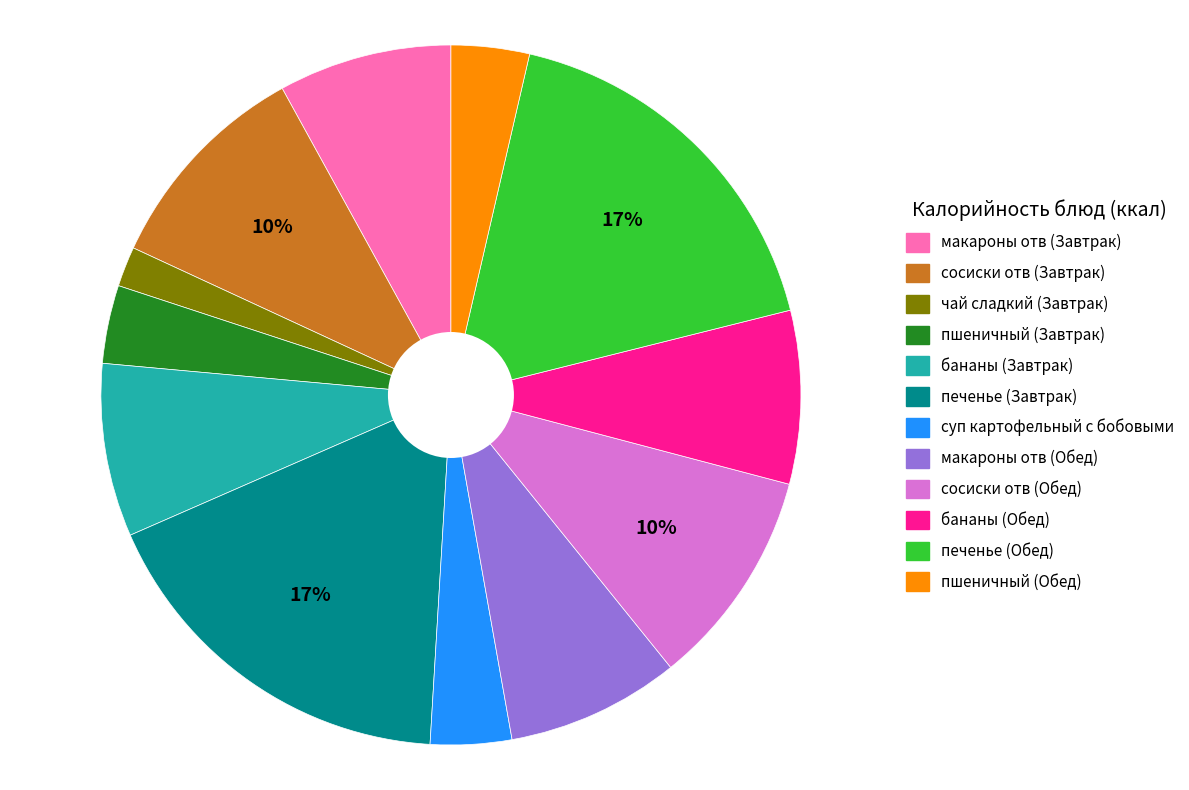

Is there any slice that represents more than half of the pie?

No